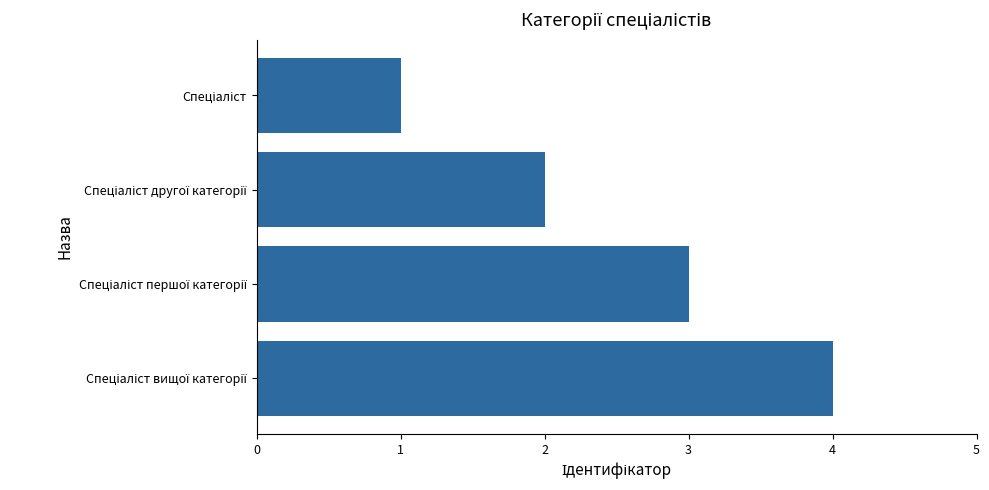

What is the greatest value displayed?

4